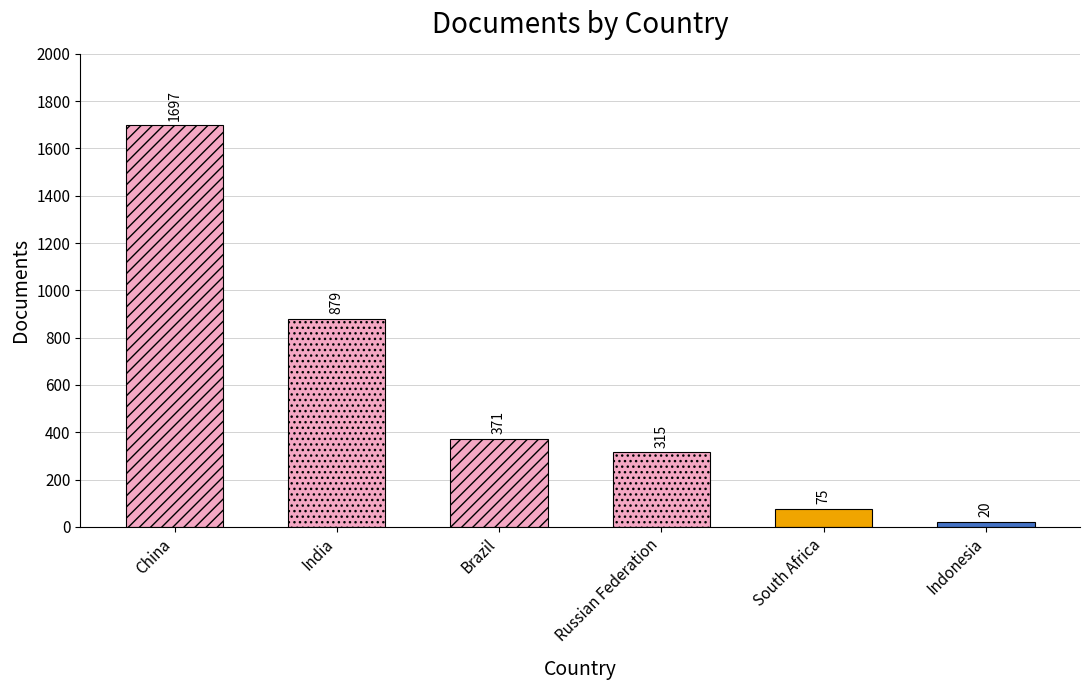

At which category does the chart reach its peak across all series?

China